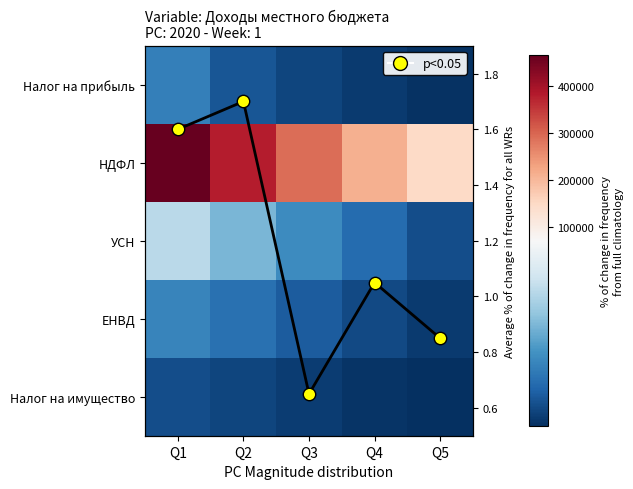

List the labels in order of Налог на имущество value, largest first.

Q1, Q2, Q3, Q4, Q5